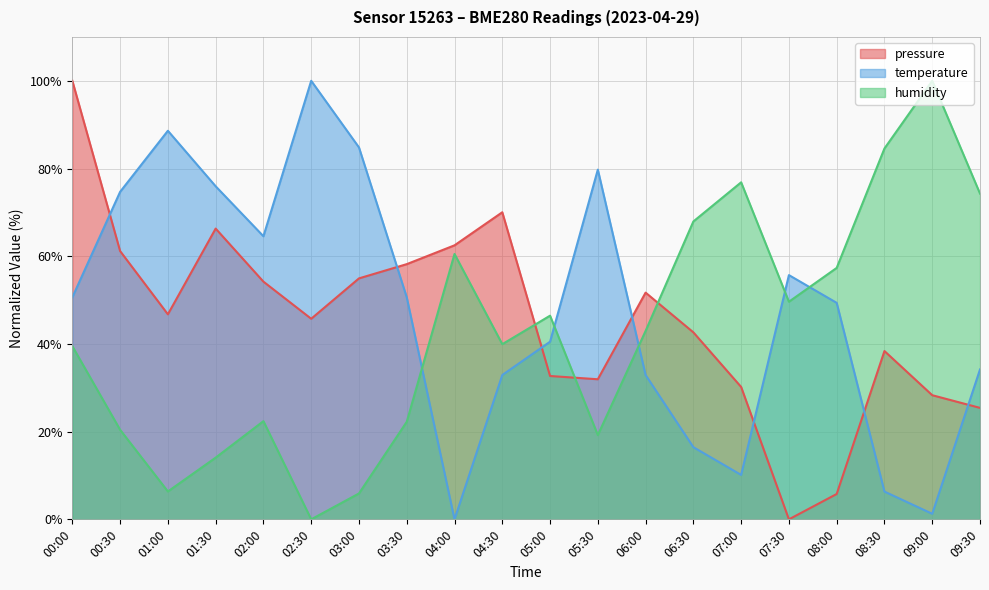

What is the maximum value shown in the chart?

100.0